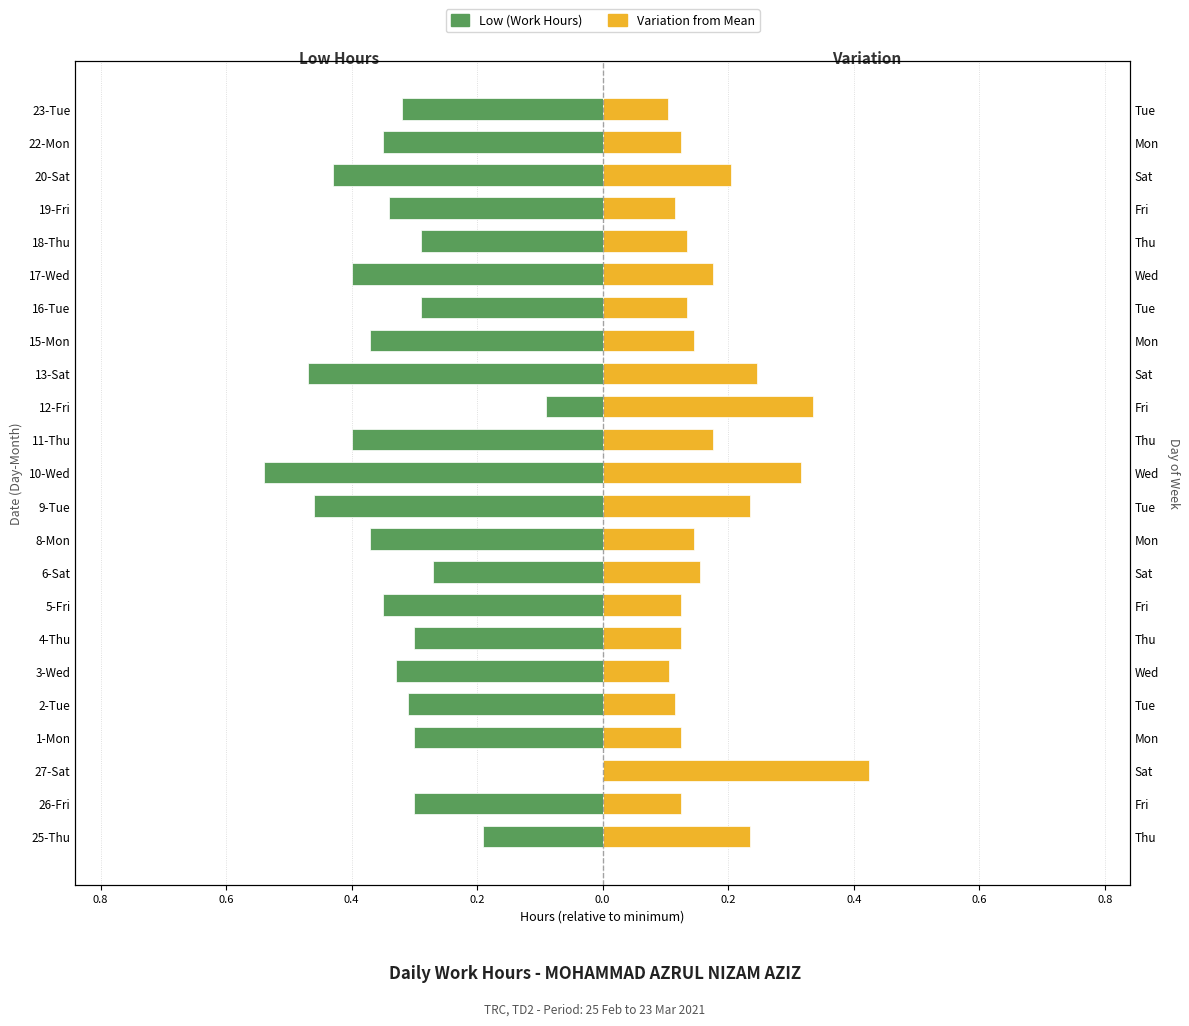

What is the smallest value displayed?

-0.5